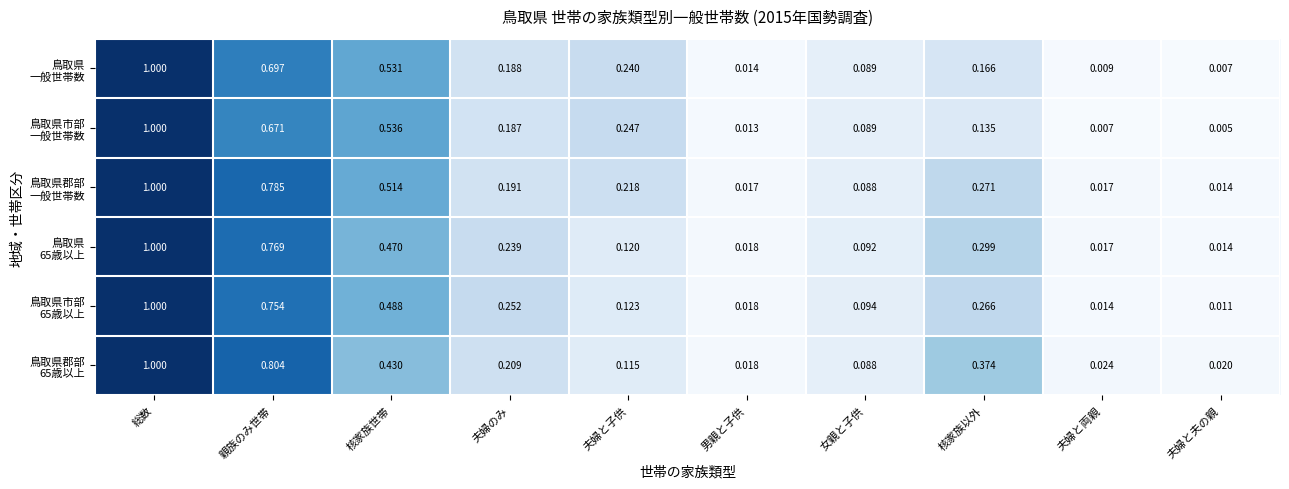

At which category is the sum across all series the highest?

総数